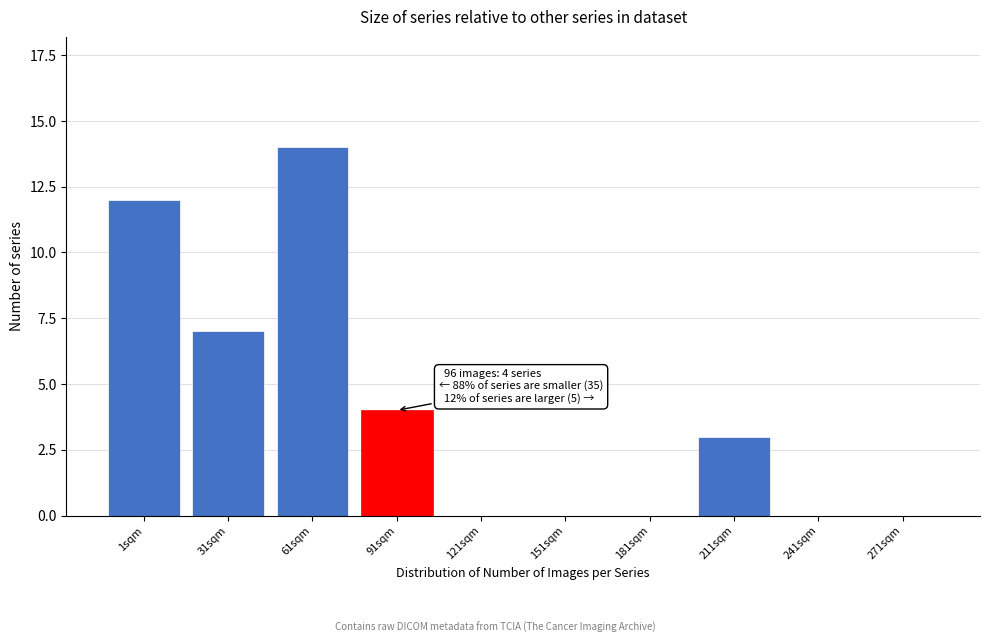

Reading right to left, what are all the values shown in this chart?

271sqm=0	241sqm=0	211sqm=3	181sqm=0	151sqm=0	121sqm=0	91sqm=4	61sqm=14	31sqm=7	1sqm=12